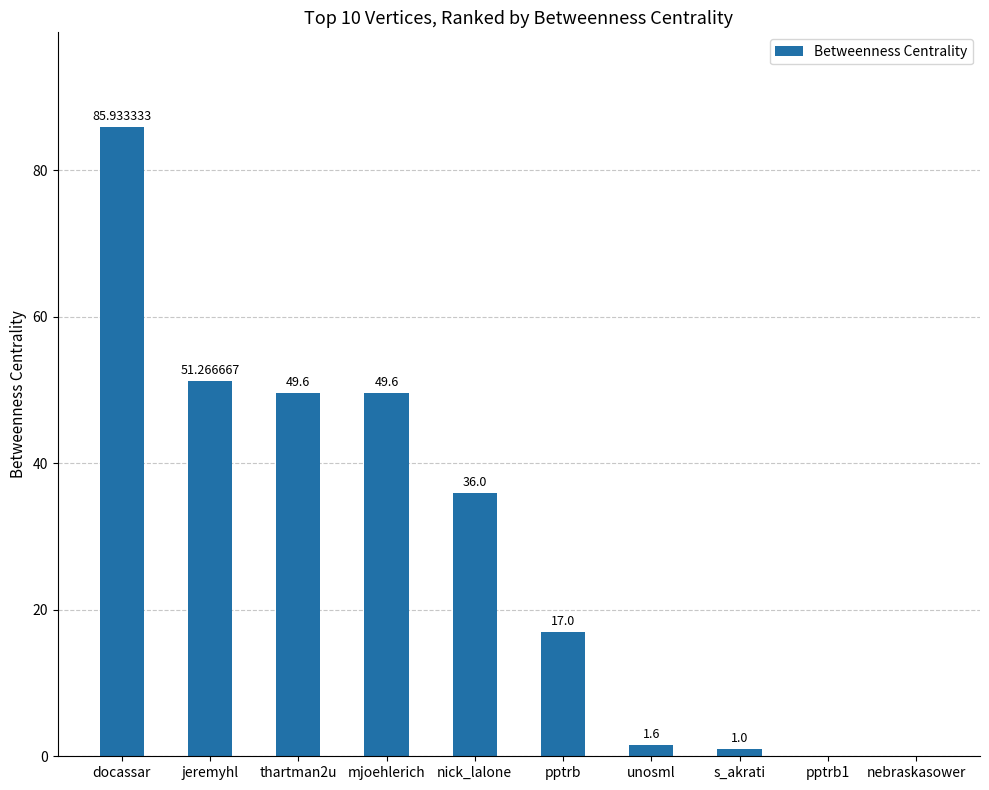

Reading left to right, transcribe all the data shown in this chart.

85.9	51.3	49.6	49.6	36.0	17.0	1.6	1.0	0.0	0.0